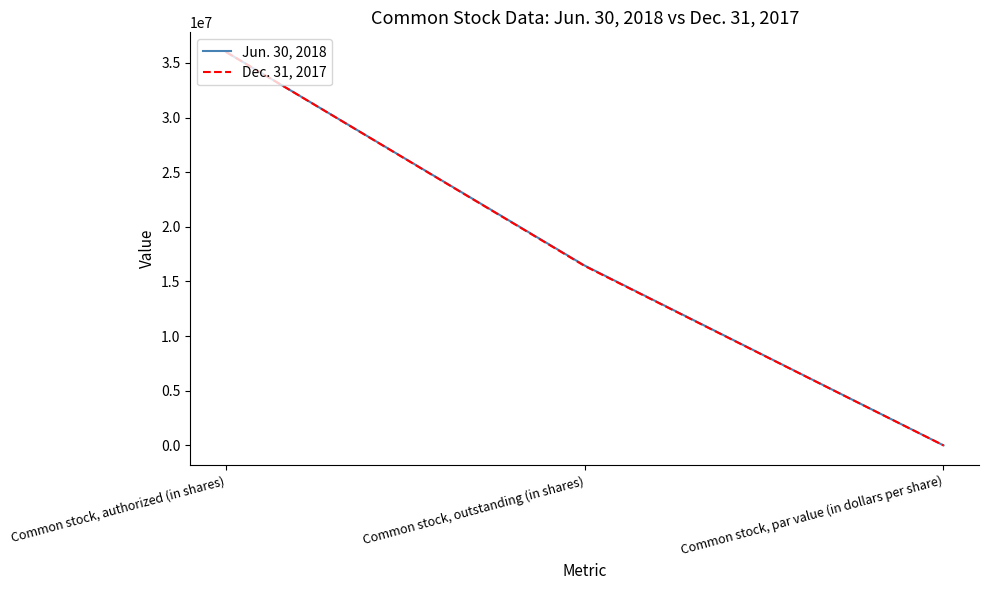

What position from the left is Common stock, par value (in dollars per share)?

3